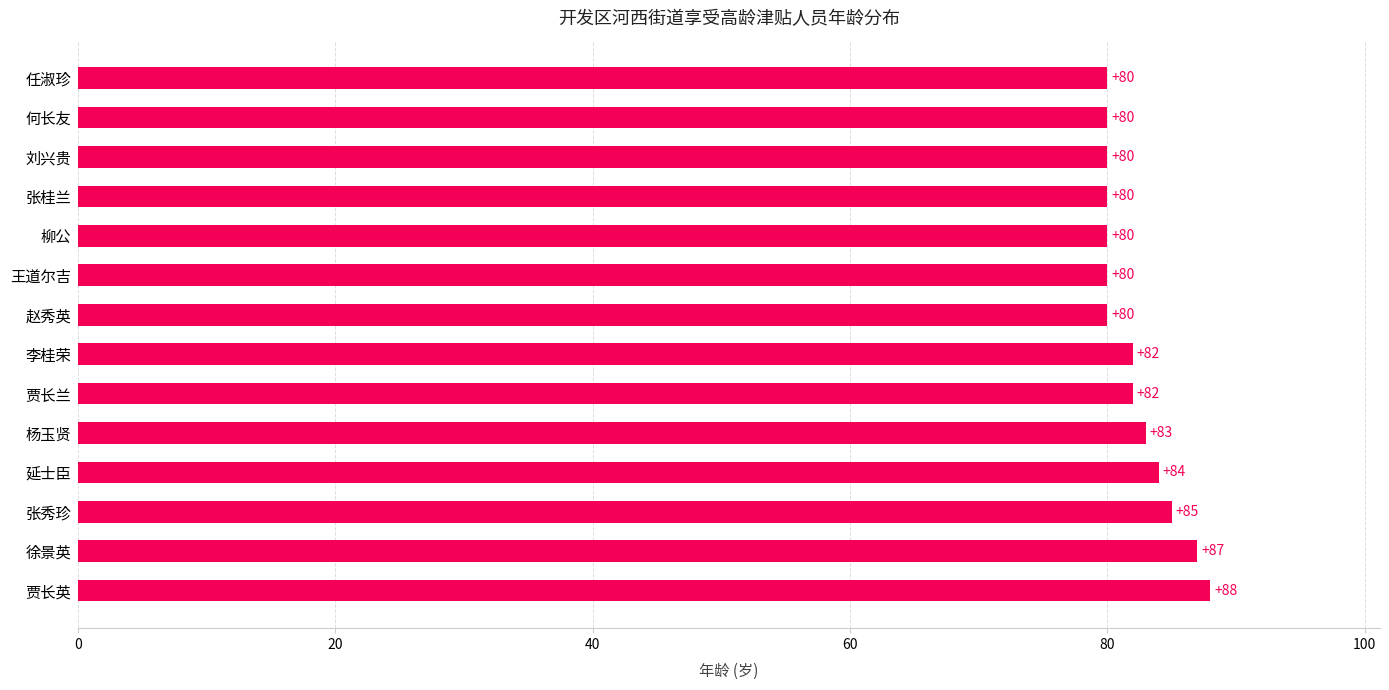

What is the sum of all values?

1151